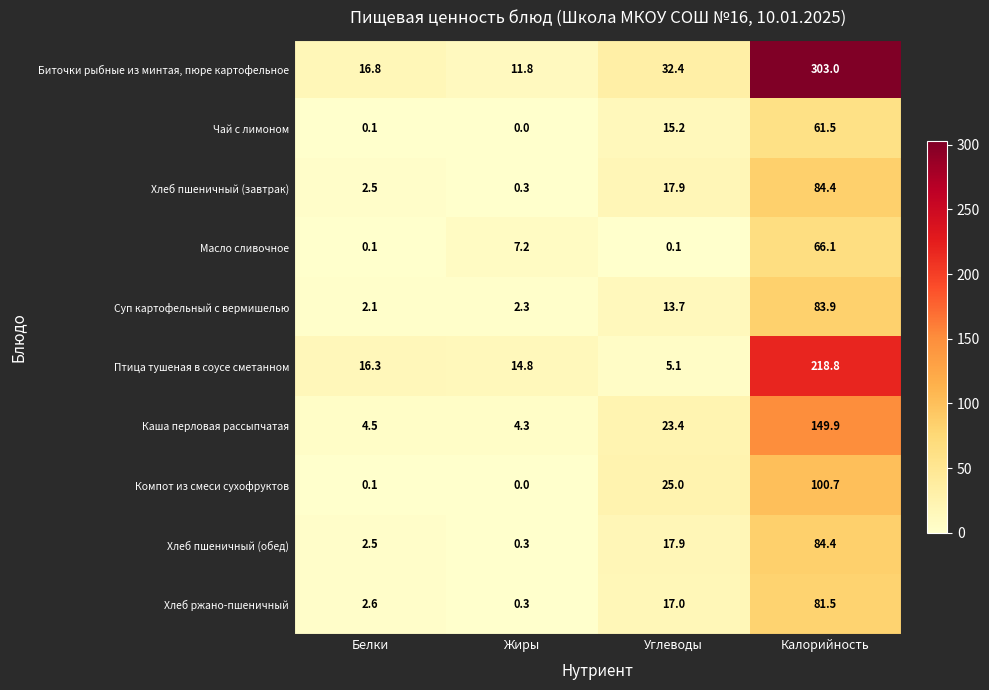

What is the sum of all Суп картофельный с вермишелью values?

102.0